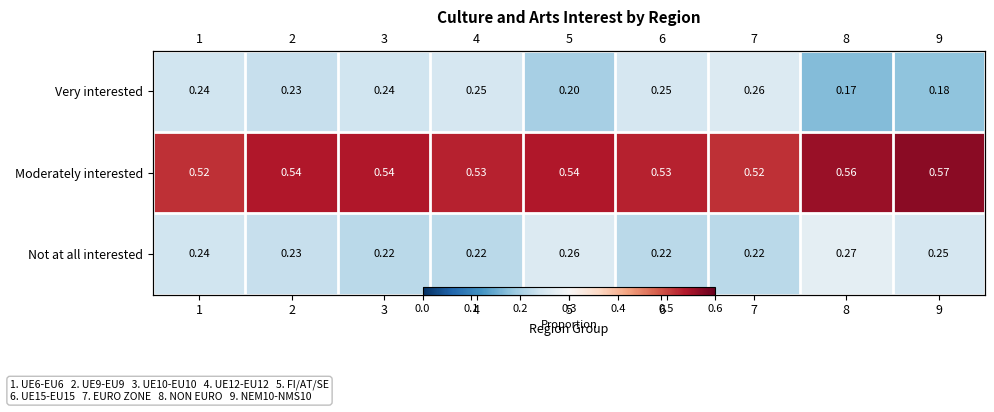

The value of Moderately interested at 9 is 0.6. True or false?

True